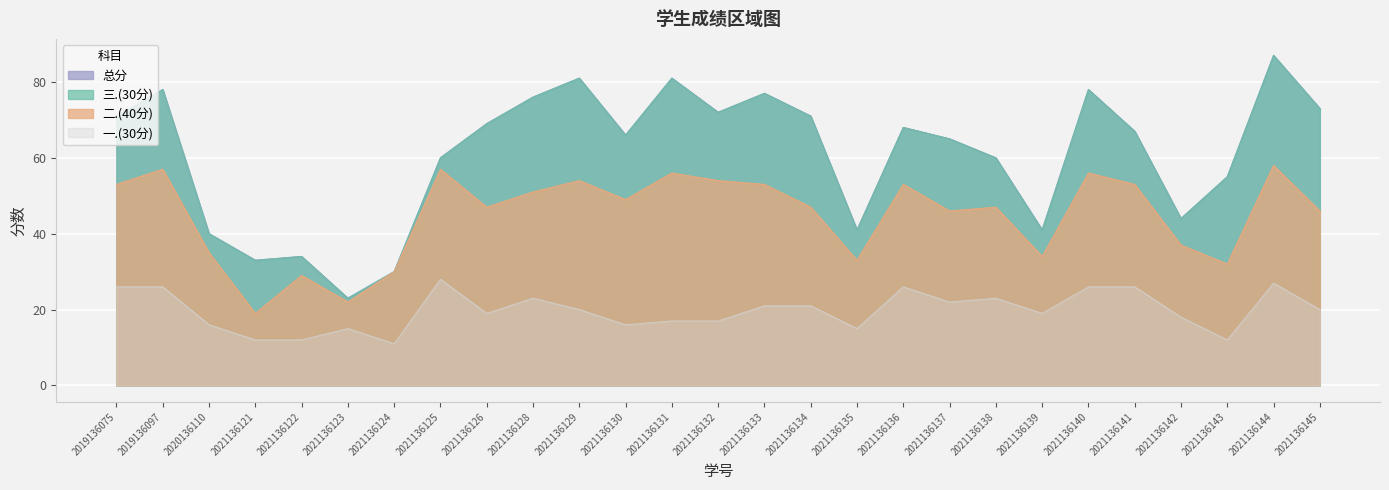

True or false: 一.(30分) has more than 2 interior local peaks.

True